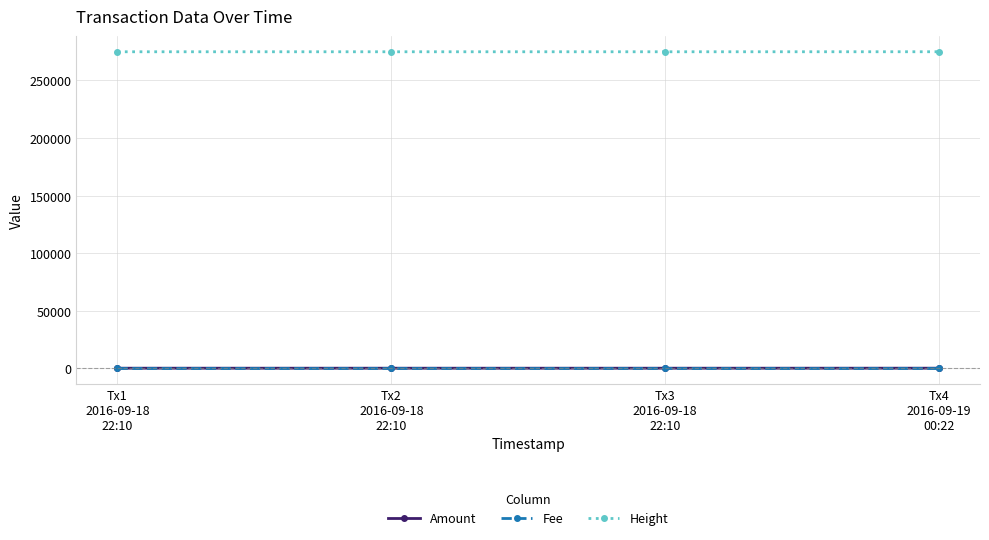

What is the average value of the Fee series?

1